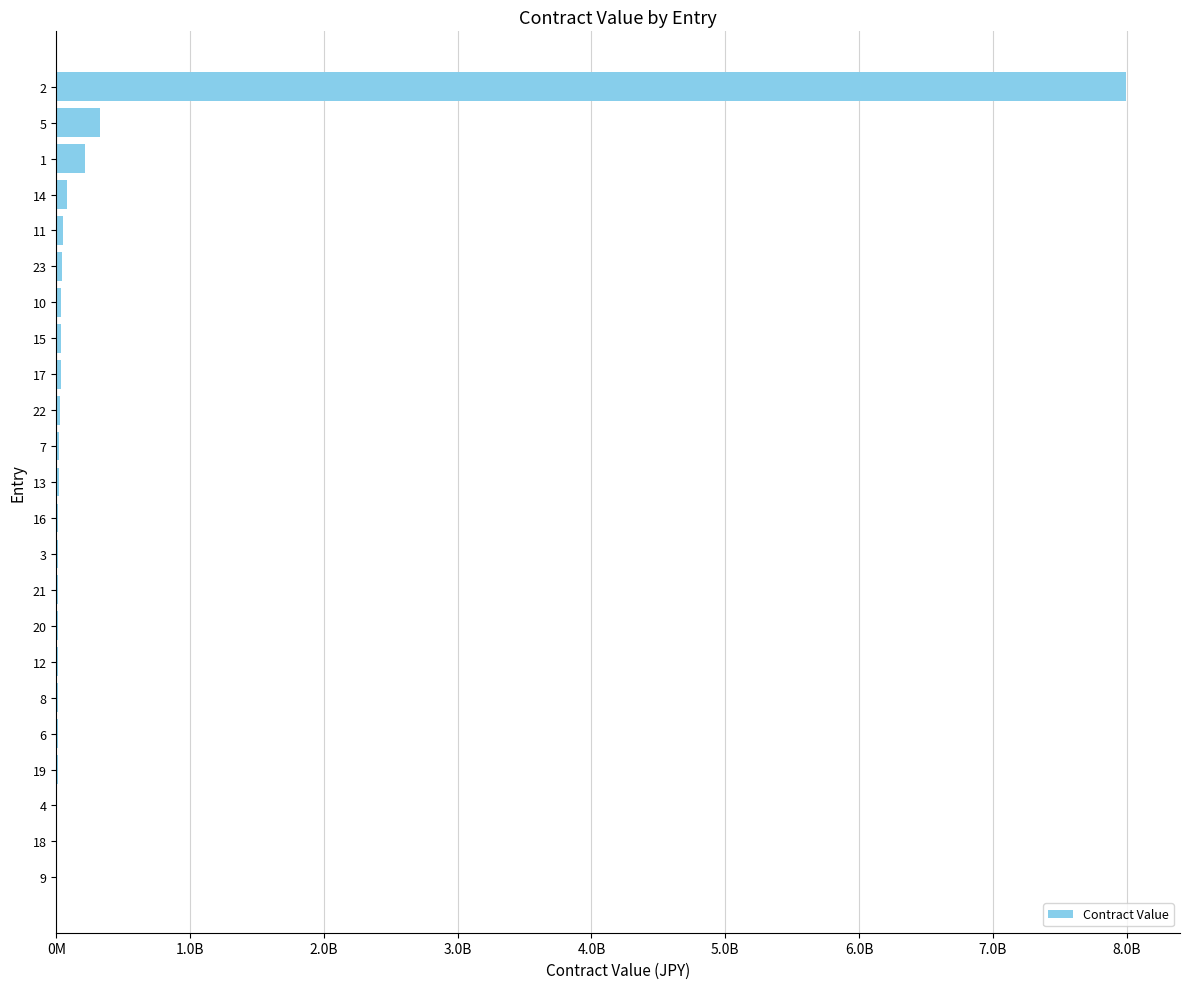

How many bars are there in total?

23